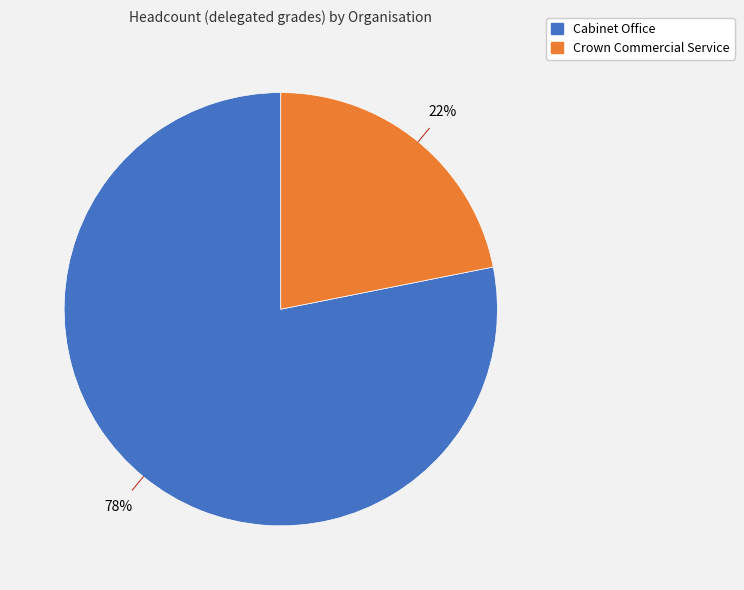

Between Cabinet Office and Crown Commercial Service, which is larger?

Cabinet Office